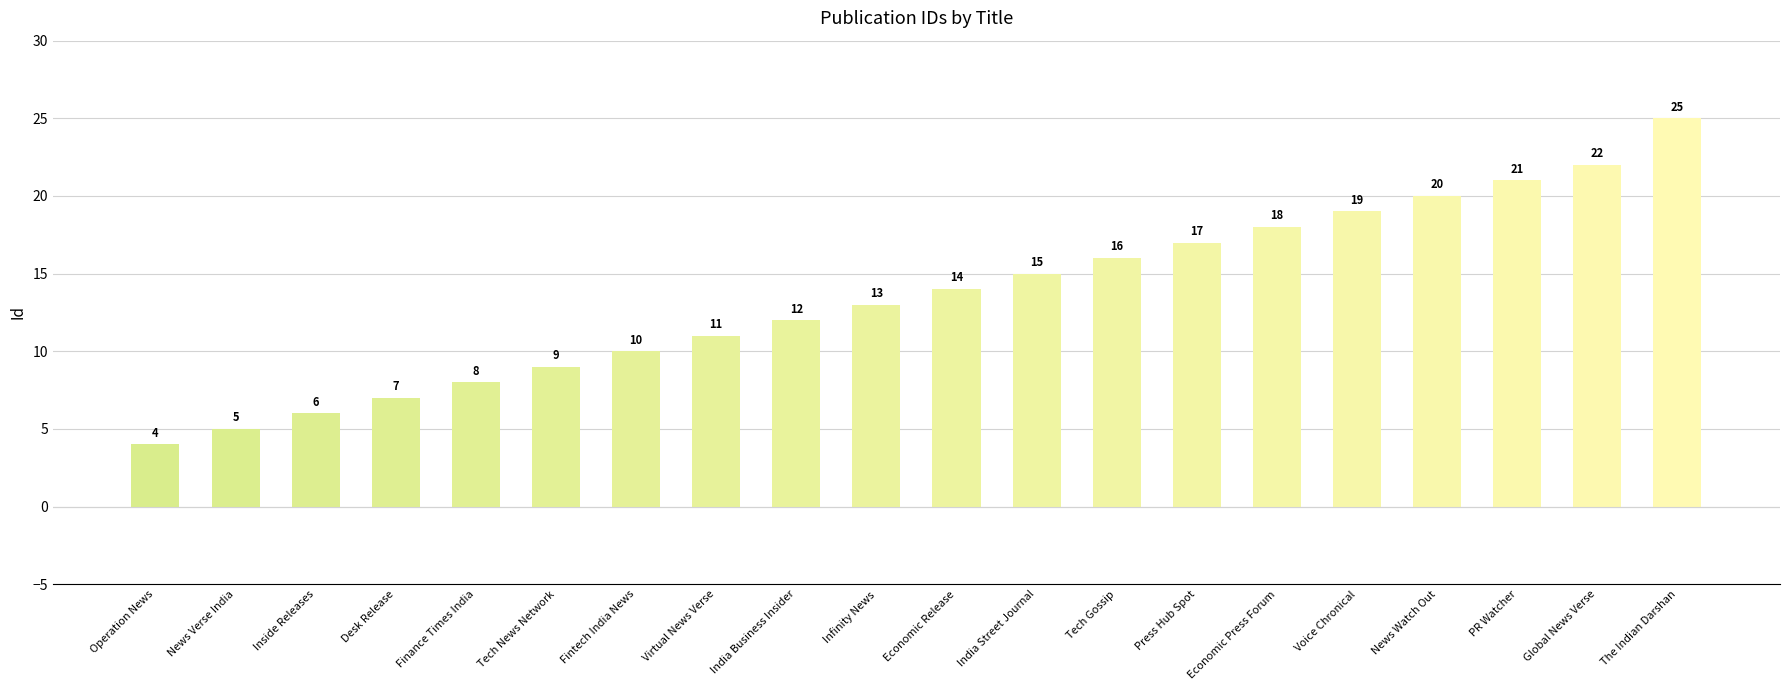

What is the sum of the values at Global News Verse and The Indian Darshan?

47